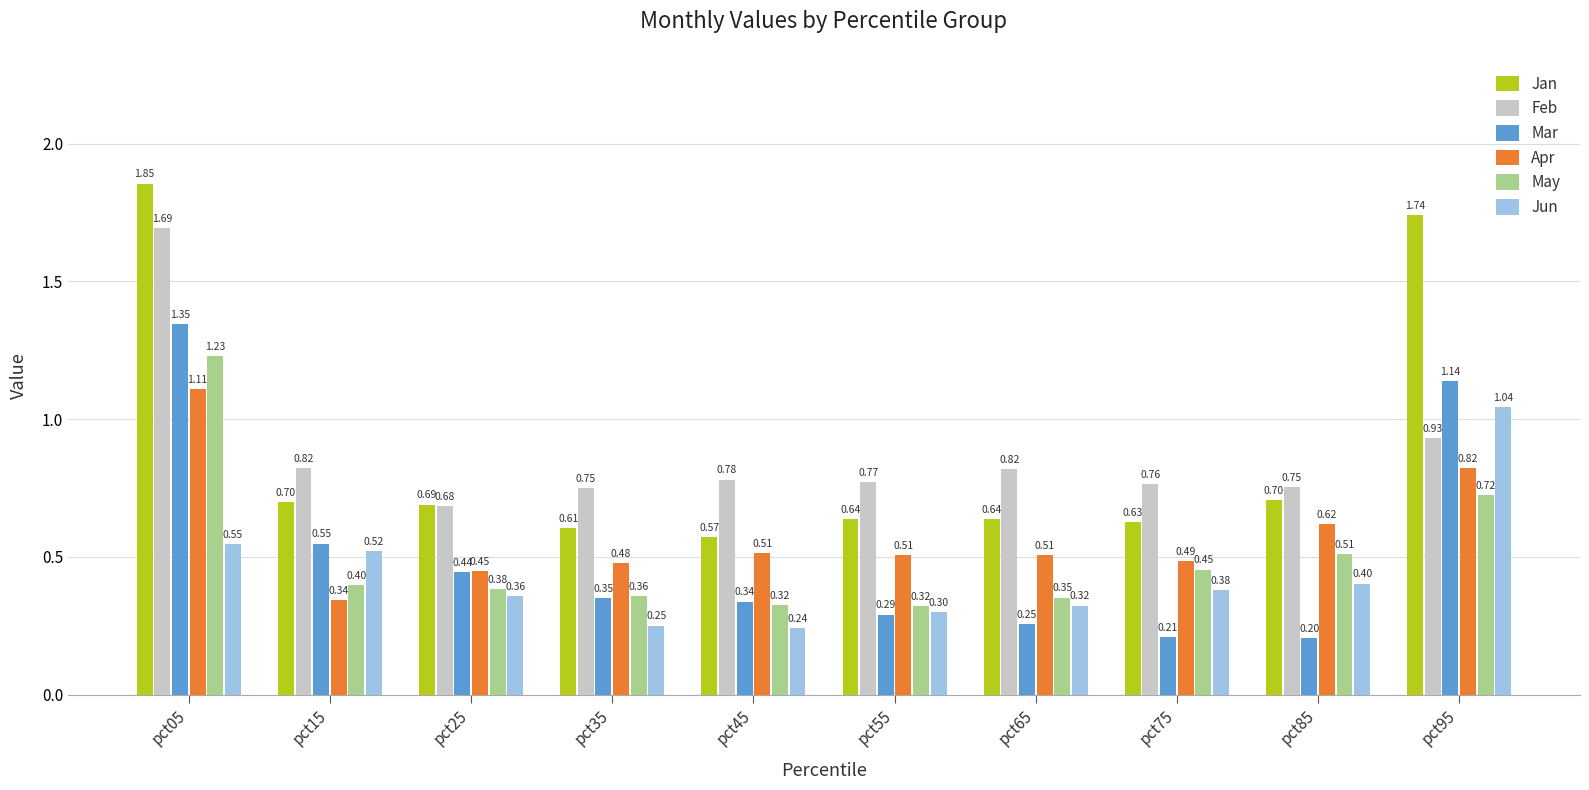

The Jan series shows 1.1 at pct15. True or false?

False